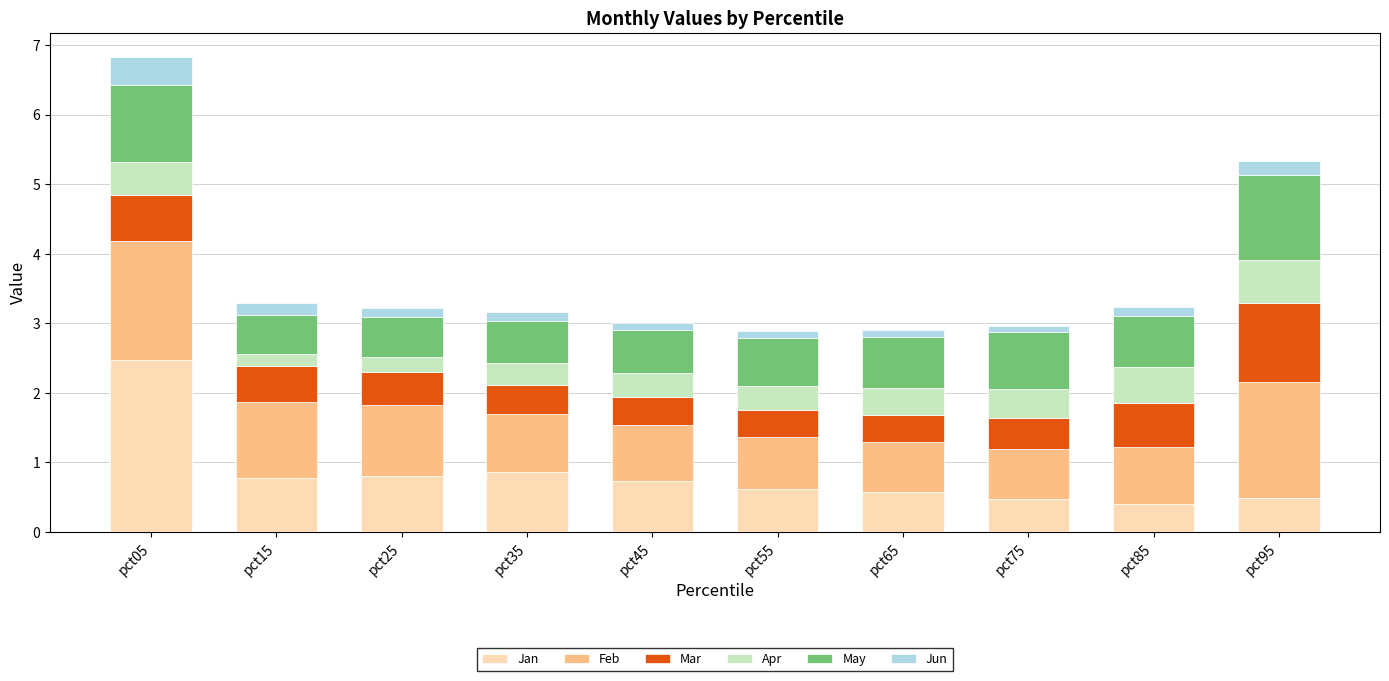

What is the difference between the maximum and minimum values in the Jan series?

2.1